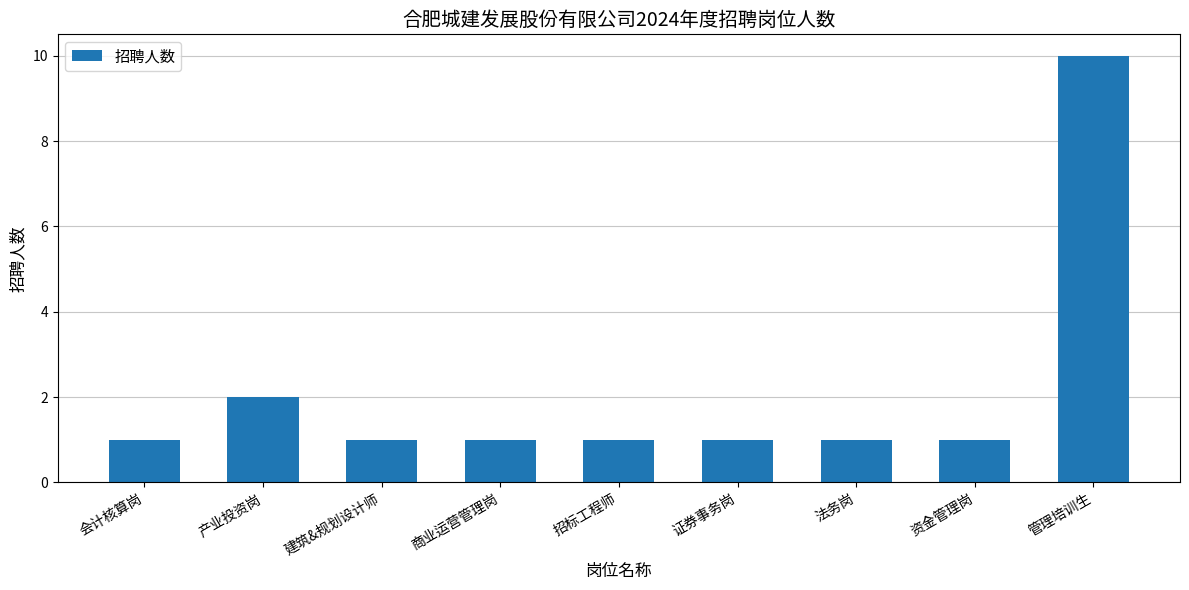

What is the label of the 4th bar from the right?

证券事务岗